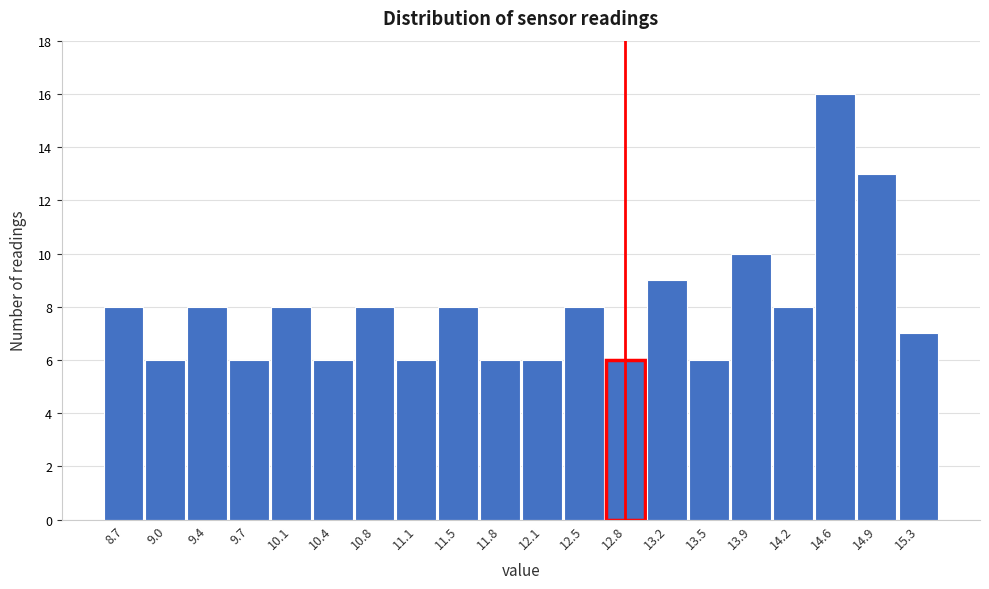

Reading left to right, list all the values displayed in this chart.

8.7=8	9.0=6	9.4=8	9.7=6	10.1=8	10.4=6	10.8=8	11.1=6	11.5=8	11.8=6	12.1=6	12.5=8	12.8=6	13.2=9	13.5=6	13.9=10	14.2=8	14.6=16	14.9=13	15.3=7